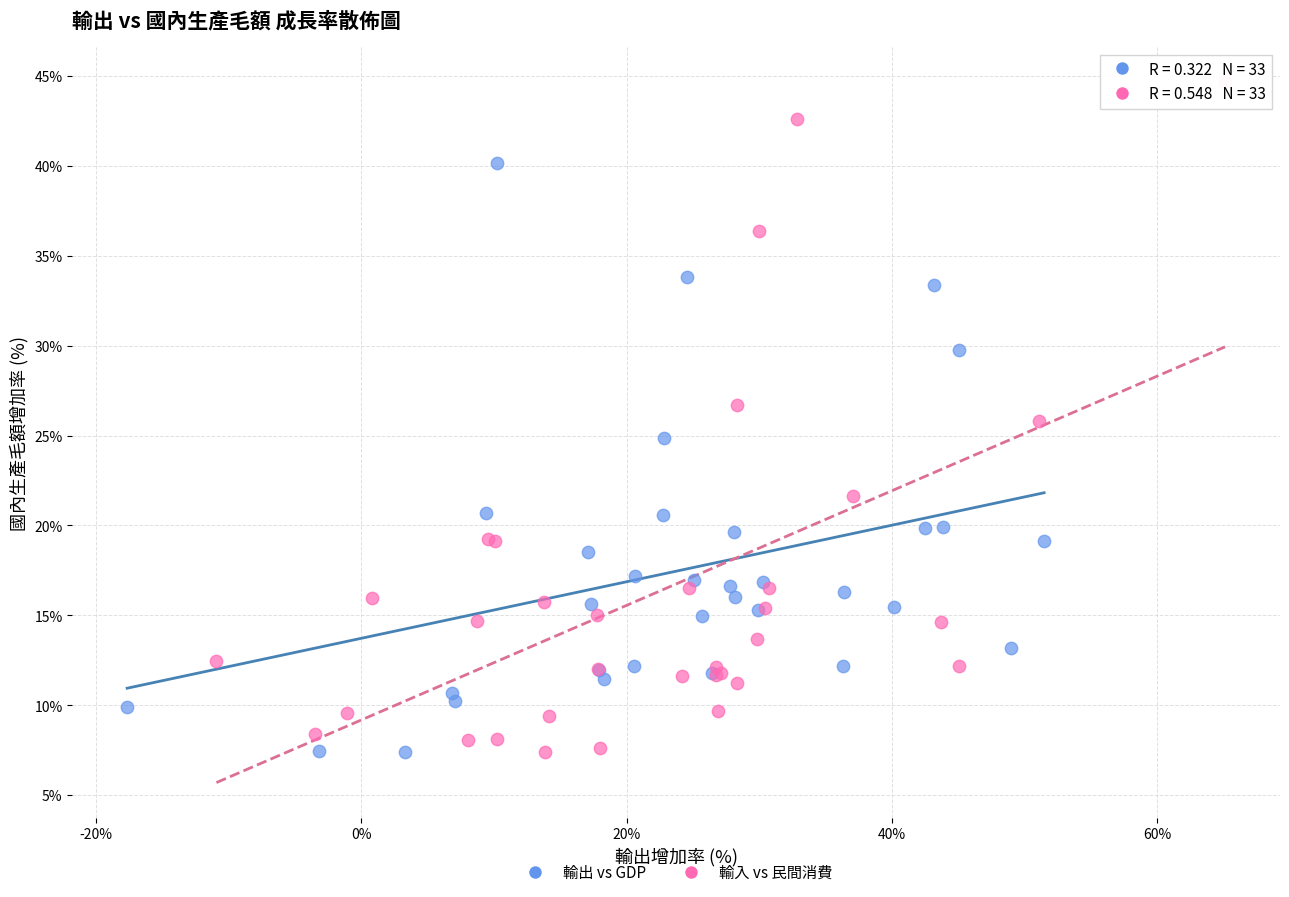

Which series has the widest spread of Y values?

輸入 vs 民間消費